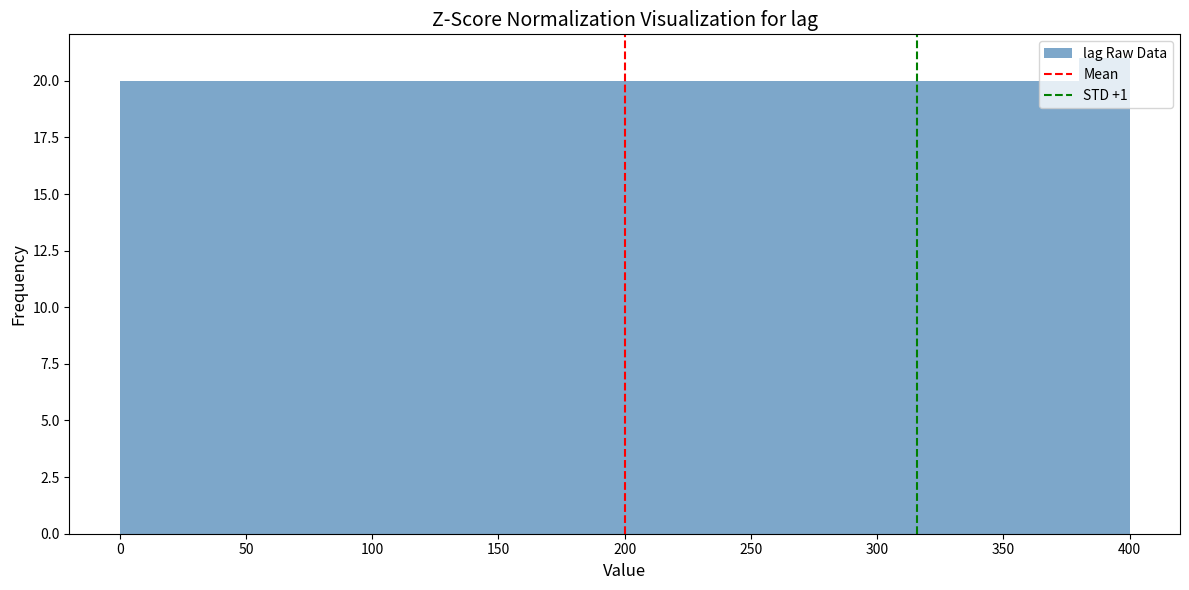

What is the height of the bar covering 80 to 100 on the x-axis? The values are not printed on the chart, so give them approximately, as read against the axis.

20